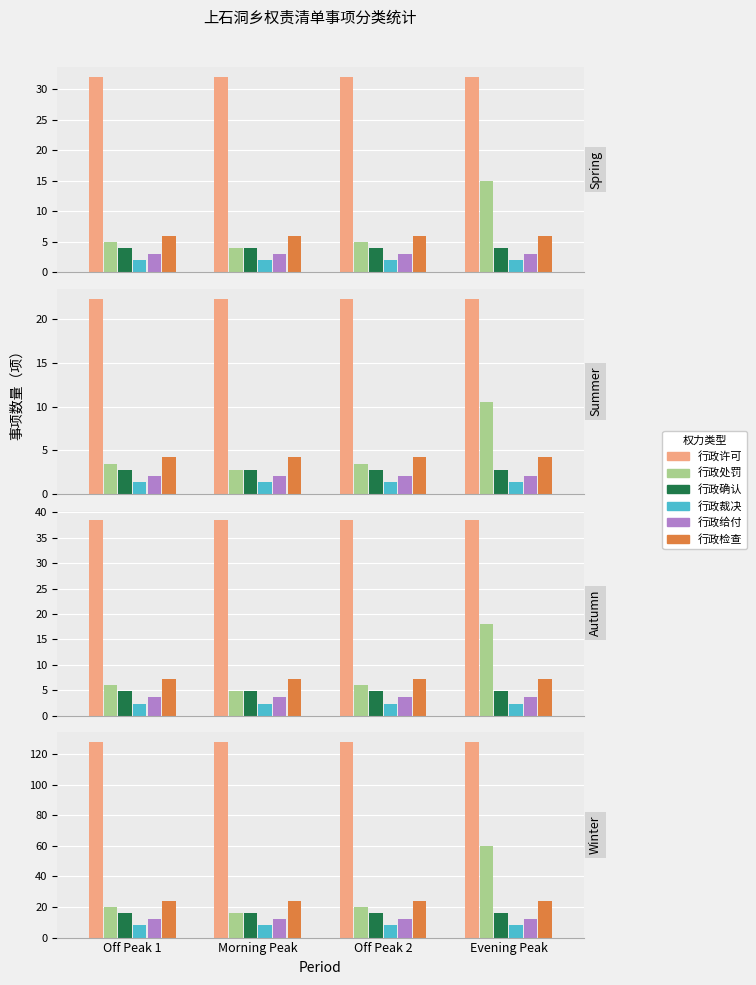

Count the number of categories in the chart.

4